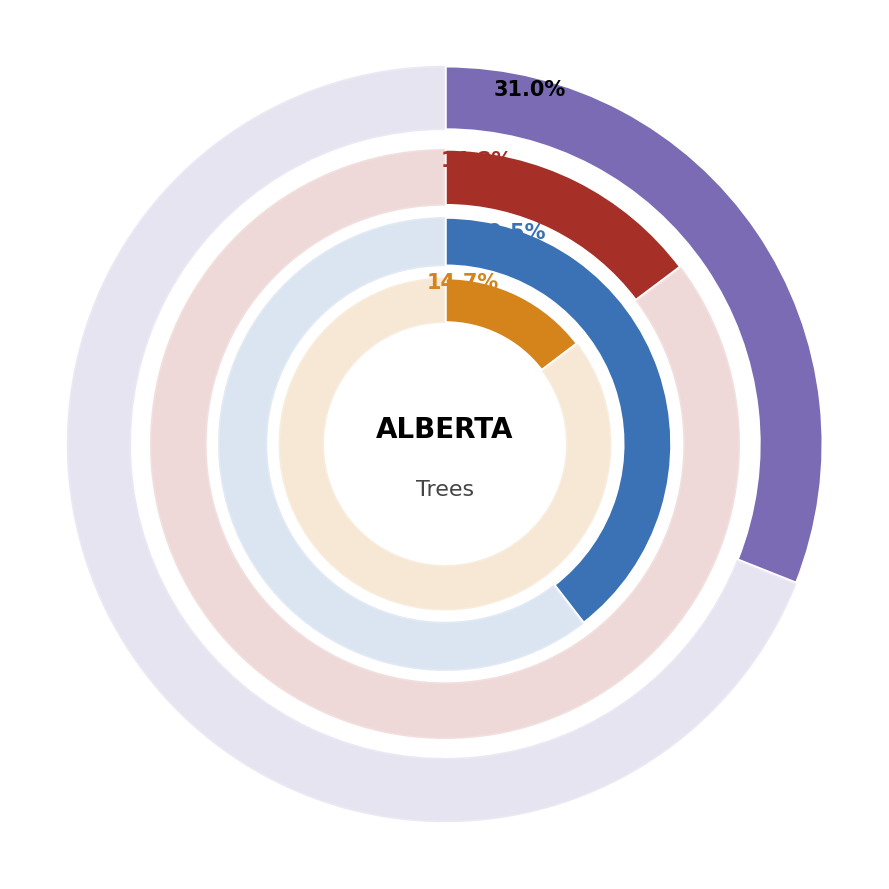

True or false: 3 accounts for 15% of the total.

True